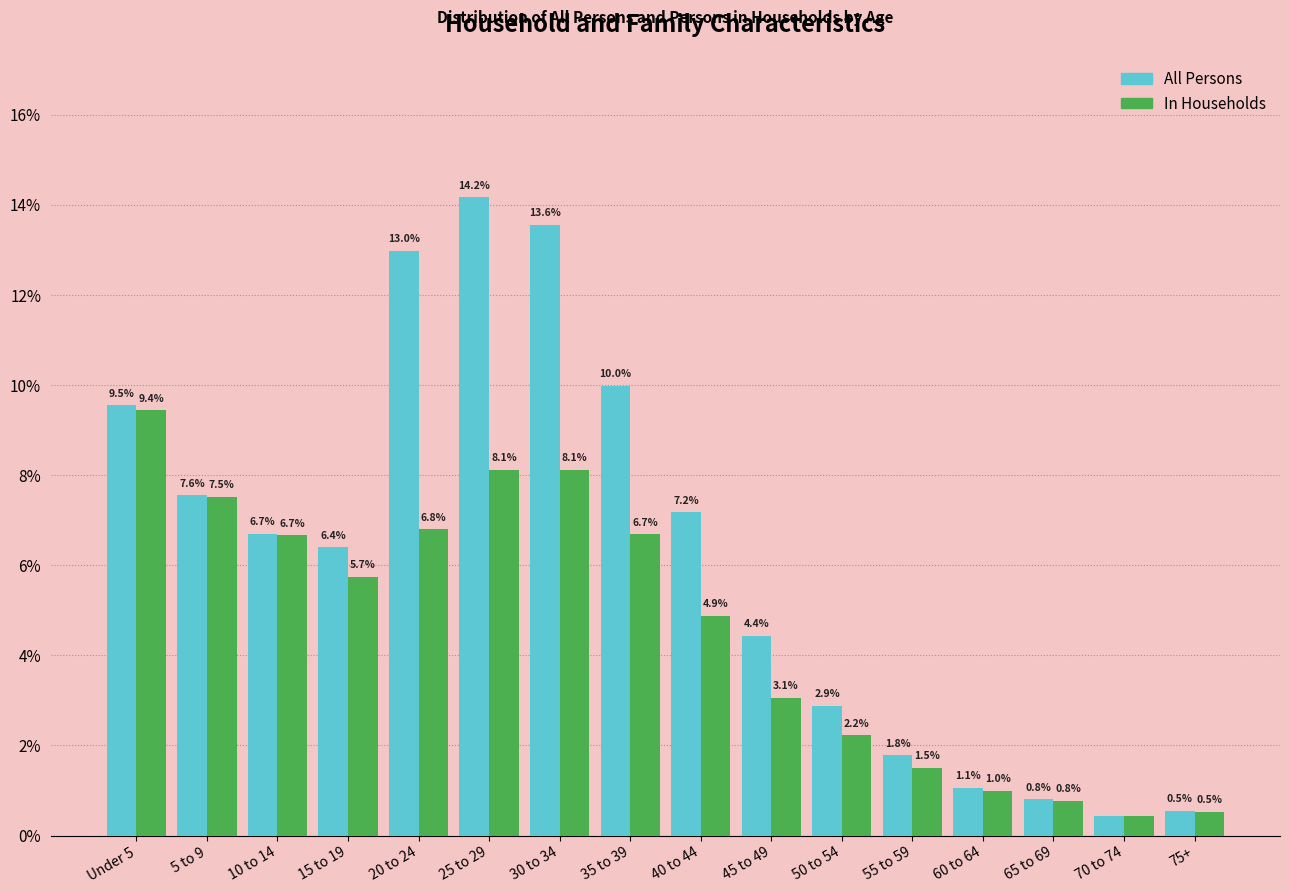

Which label corresponds to the largest value in the chart?

25 to 29